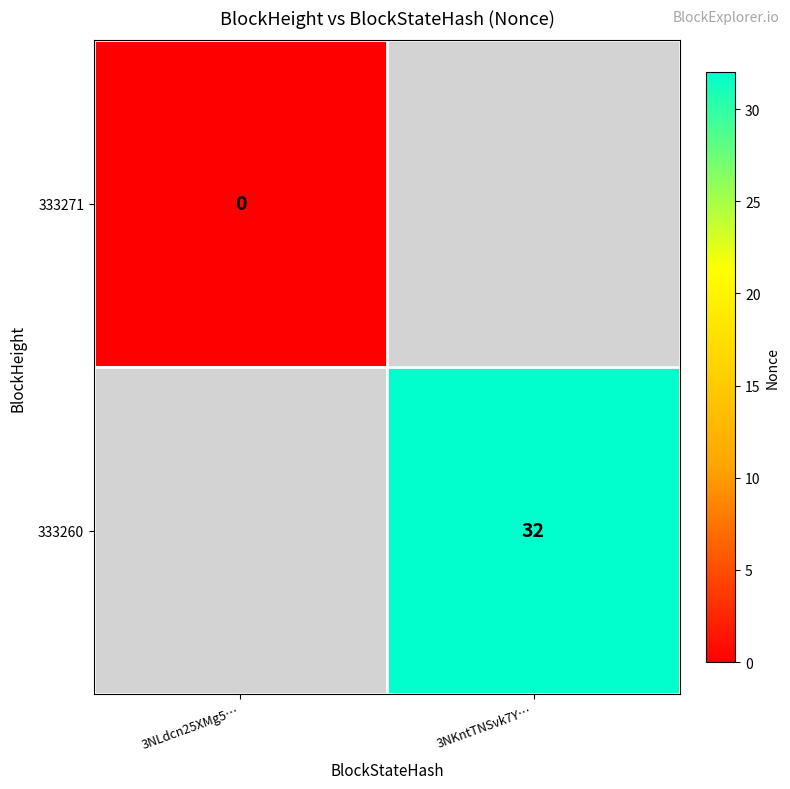

Is the value of 333260 at 3NKntTNSvk7Y… greater than the value of 333271 at 3NLdcn25XMg5…?

Yes